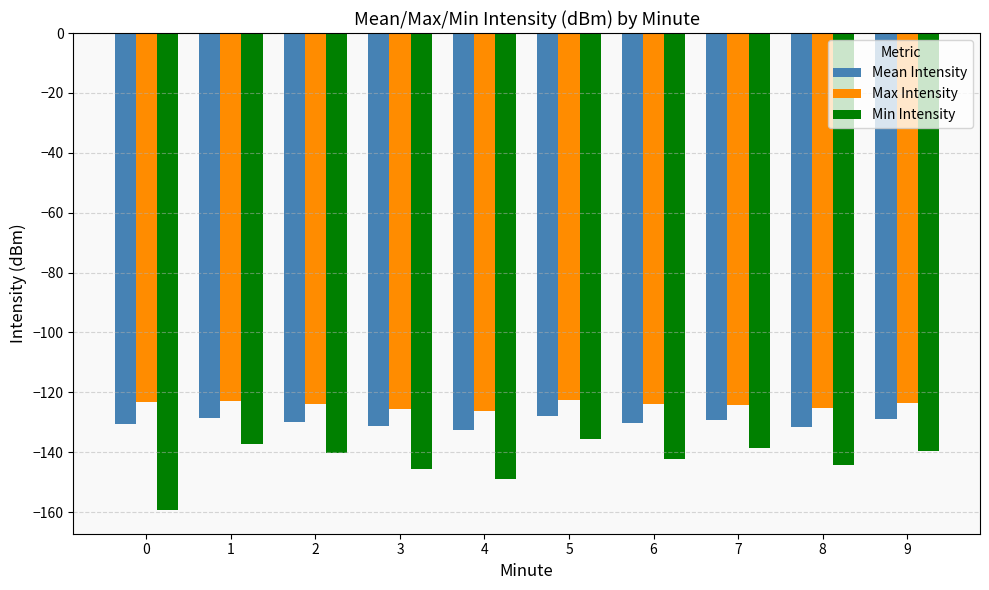

Rank the series at 7 from lowest to highest value.

Min Intensity, Mean Intensity, Max Intensity